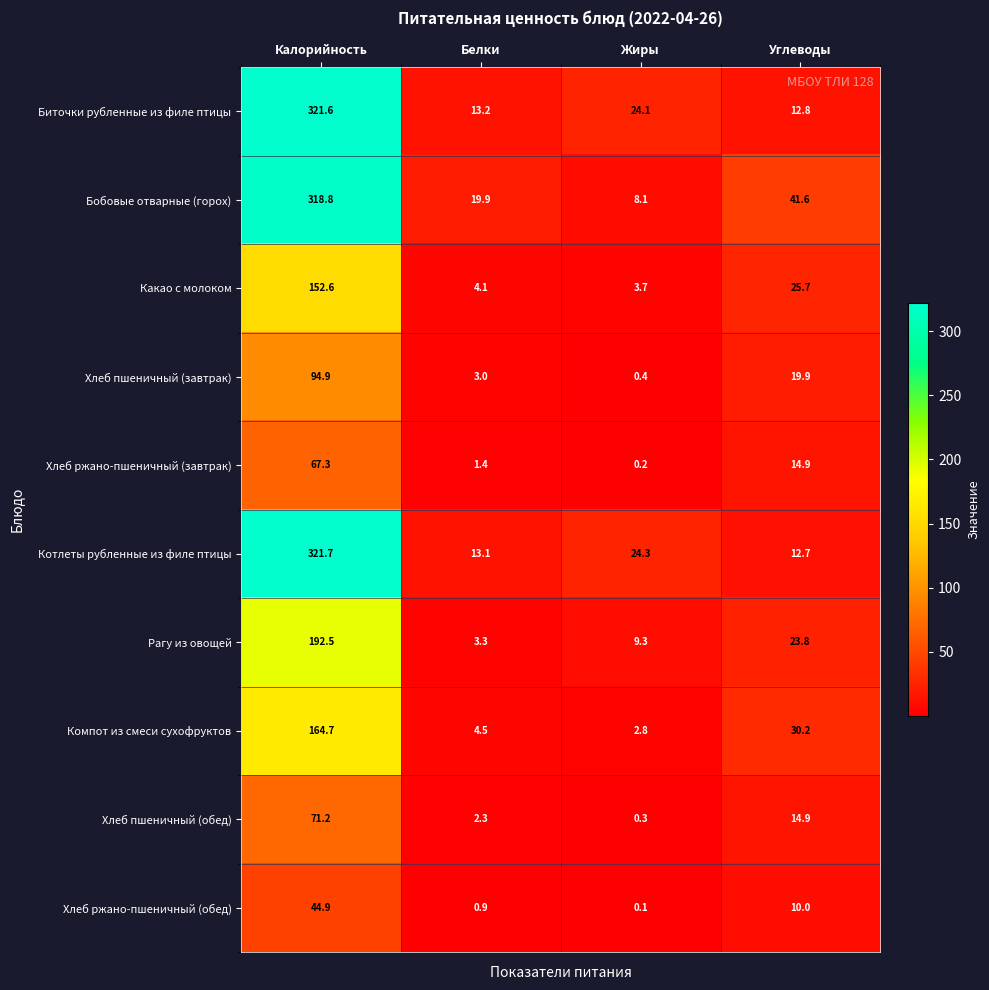

What is the difference between the Хлеб пшеничный (завтрак) values at Углеводы and Жиры?

19.5